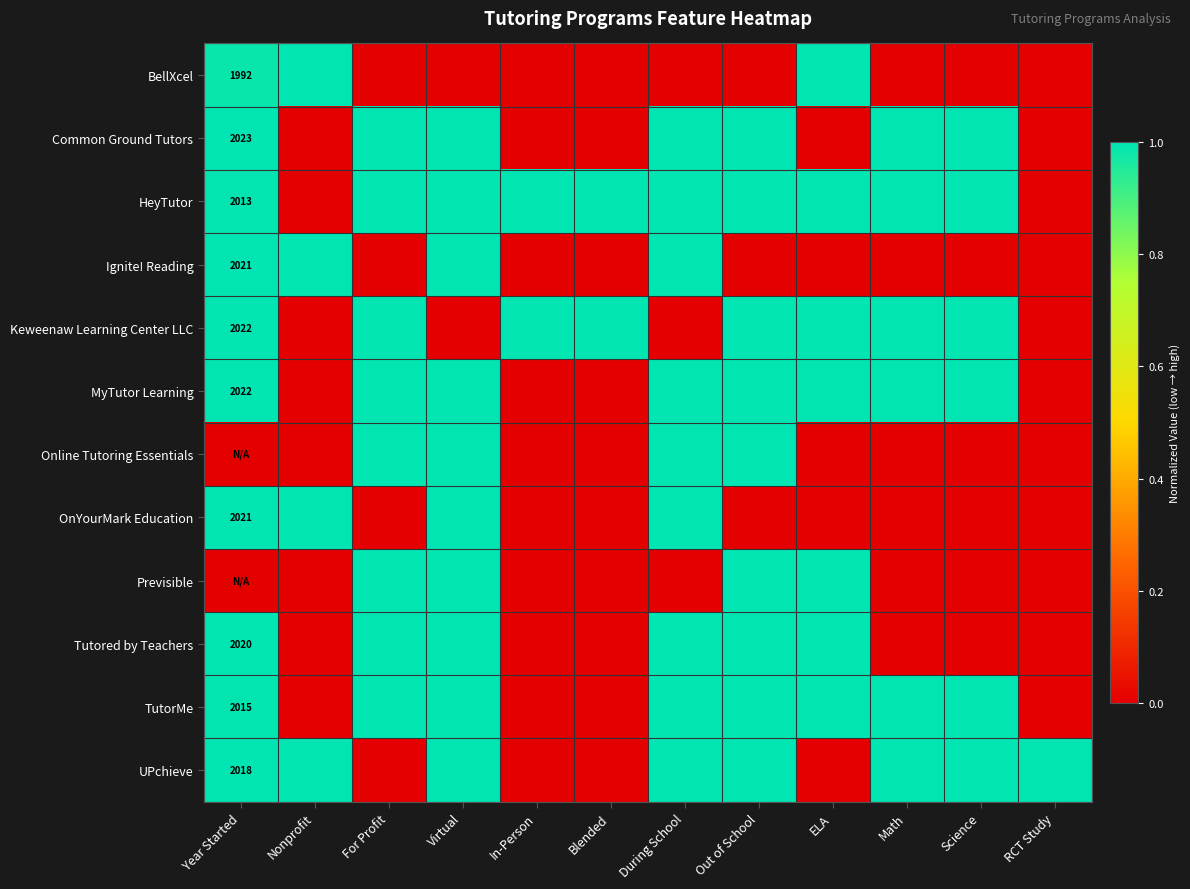

Which series has the largest range (max minus min)?

BellXcel